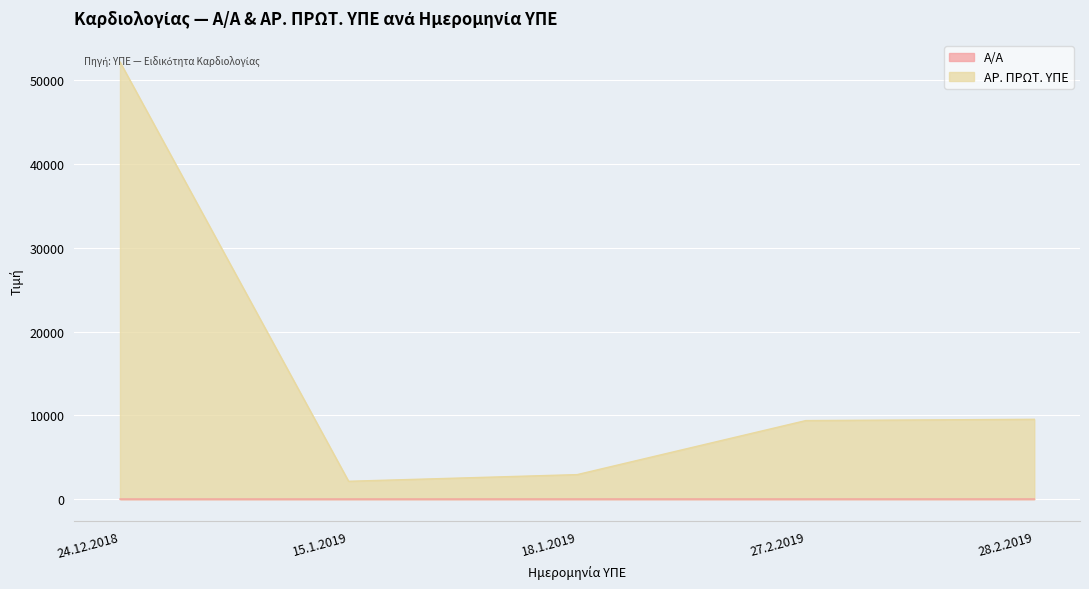

How many data points in Α/Α are above 3?

2